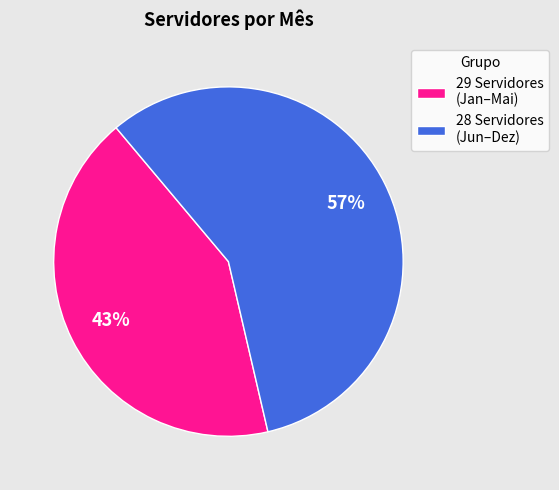

To the nearest percent, what is the average slice percentage?

50%